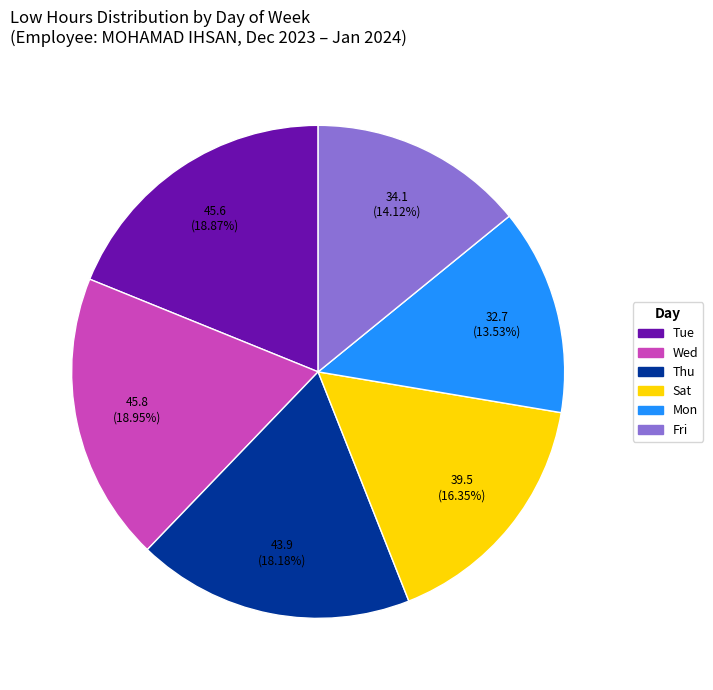

Is there any slice that represents more than half of the pie?

No